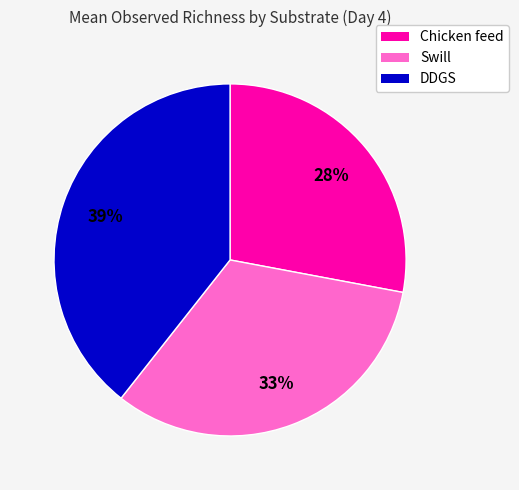

Count the number of slices in the pie.

3